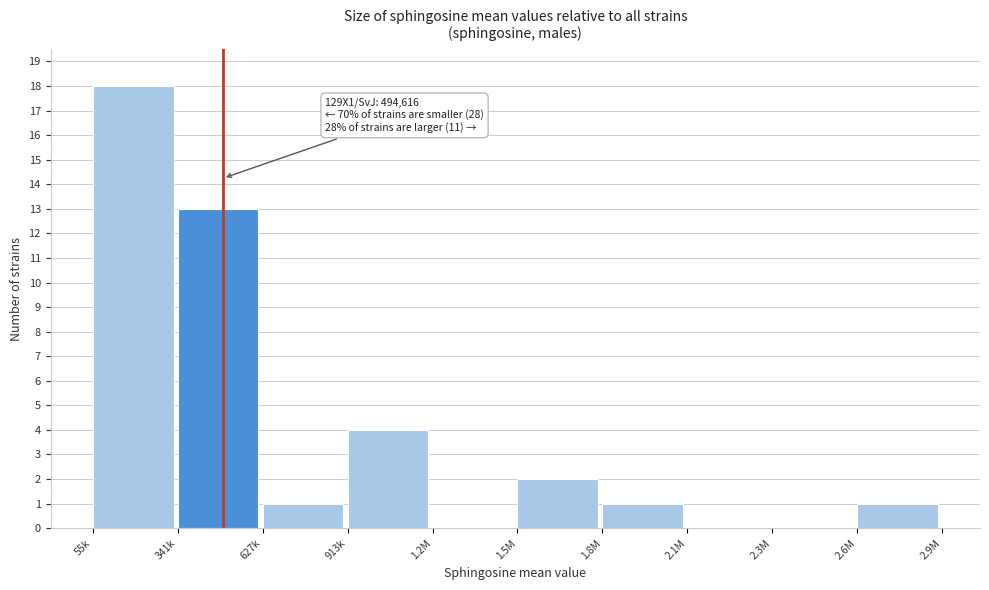

Reading left to right, transcribe all the data shown in this chart.

55k=18	341k=13	627k=1	913k=4	1.2M=0	1.5M=2	1.8M=1	2.1M=0	2.3M=0	2.6M=1